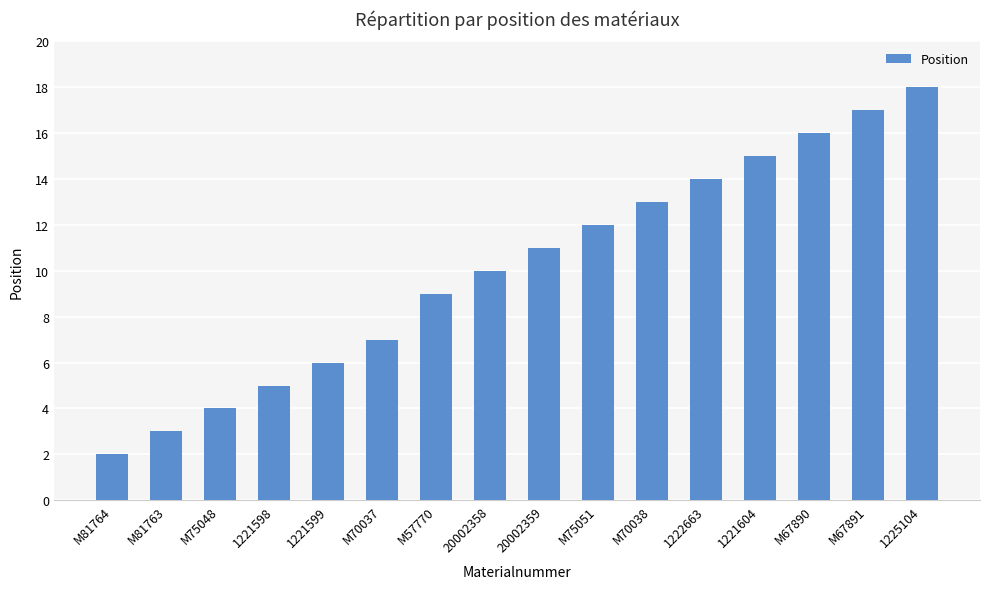

What is the smallest value displayed?

2